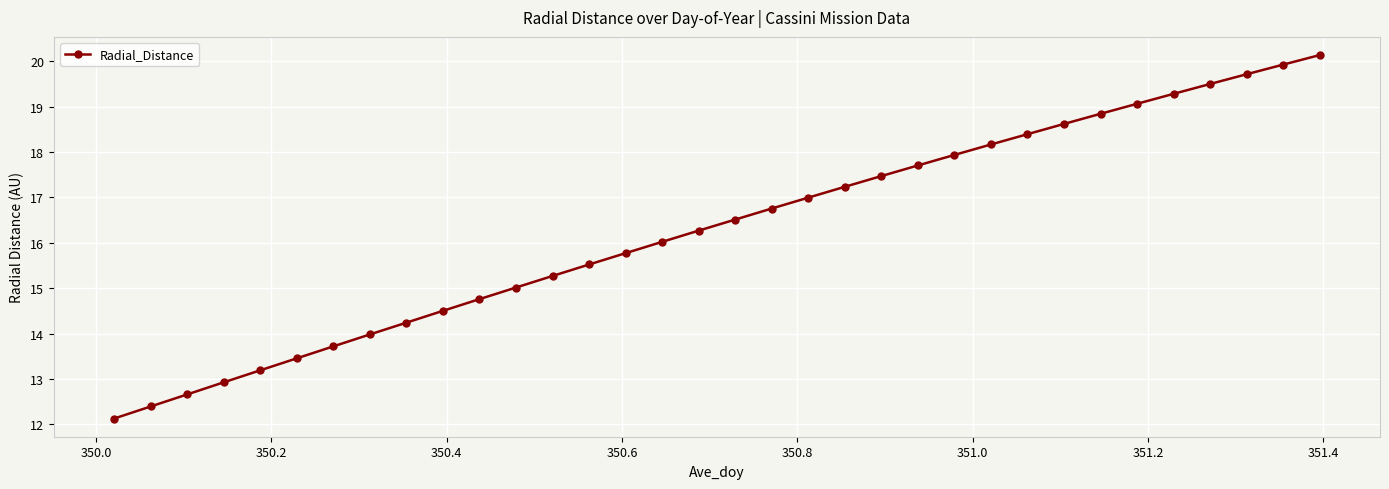

What is the value of the 5th point from the left?

13.2